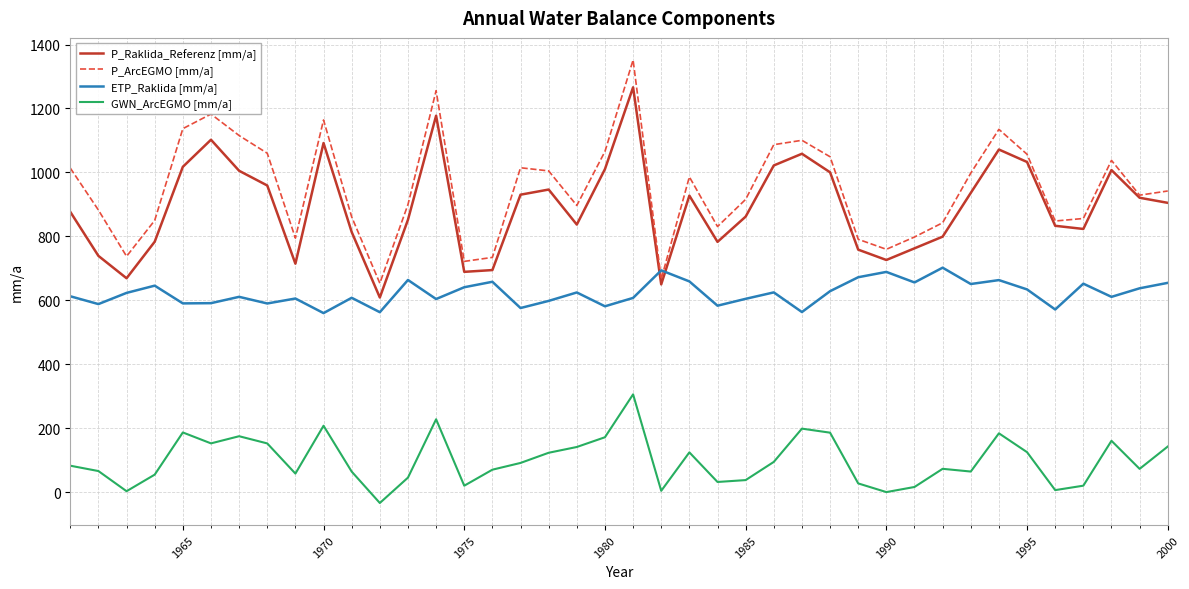

How many values in the P_Raklida_Referenz [mm/a] series exceed 904?

20